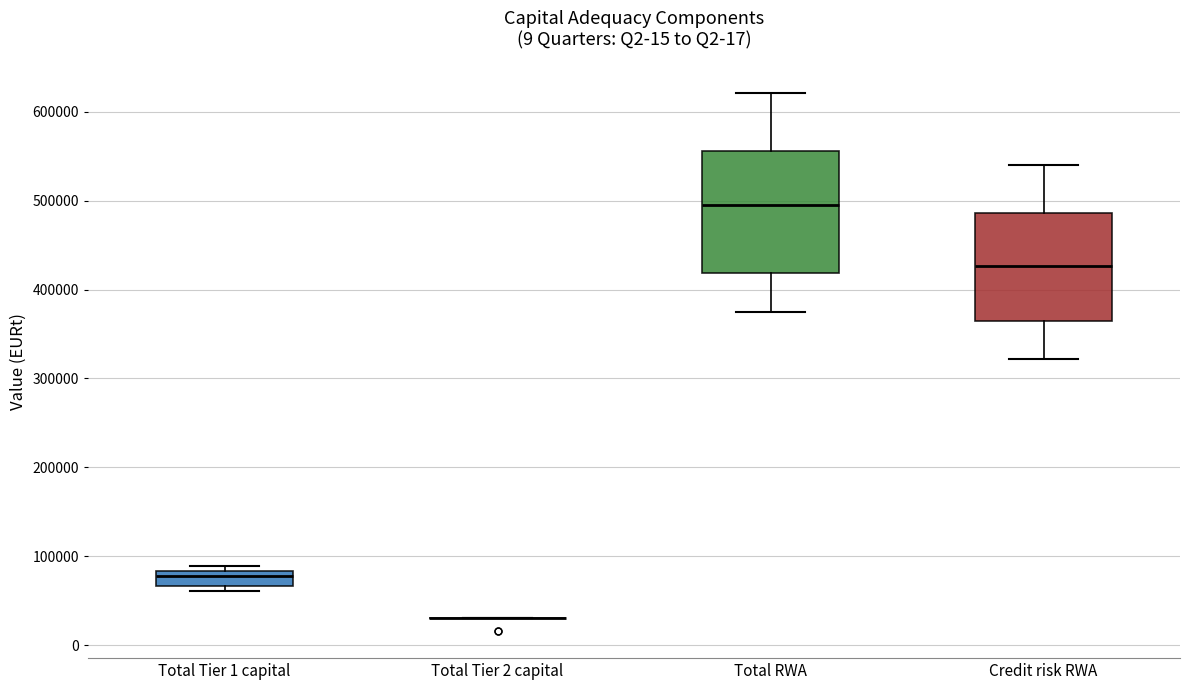

Reading left to right, transcribe this box plot: for each box, give where its median line is, the range the box spans, and where its two whiskers end, as read against the y-axis. The values are not printed on the chart, so give them approximately, as read against the axis.

Total Tier 1 capital: median 80000 (just below the box's upper edge), box 70000 to 80000, whiskers 60000 to 90000
Total Tier 2 capital: box collapsed to a line at 30000, whiskers 30000 to 30000
Total RWA: median 500000, box 420000 to 560000, whiskers 380000 to 620000
Credit risk RWA: median 430000, box 370000 to 490000, whiskers 320000 to 540000